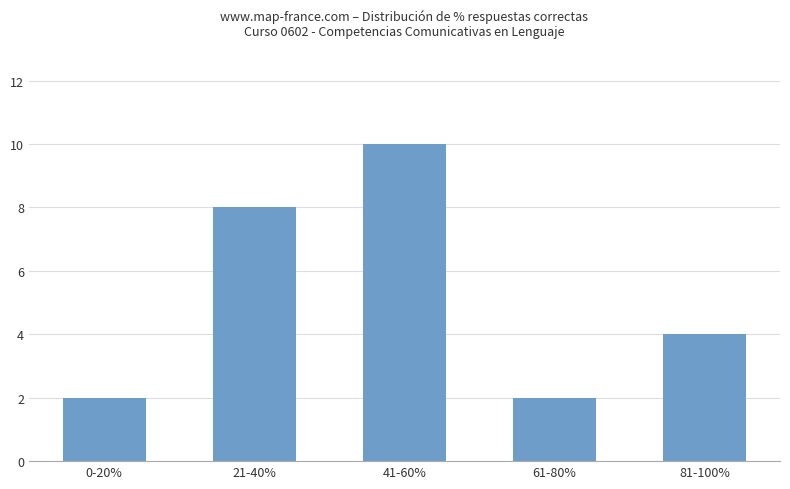

Where does the data first go above 4?

21-40%